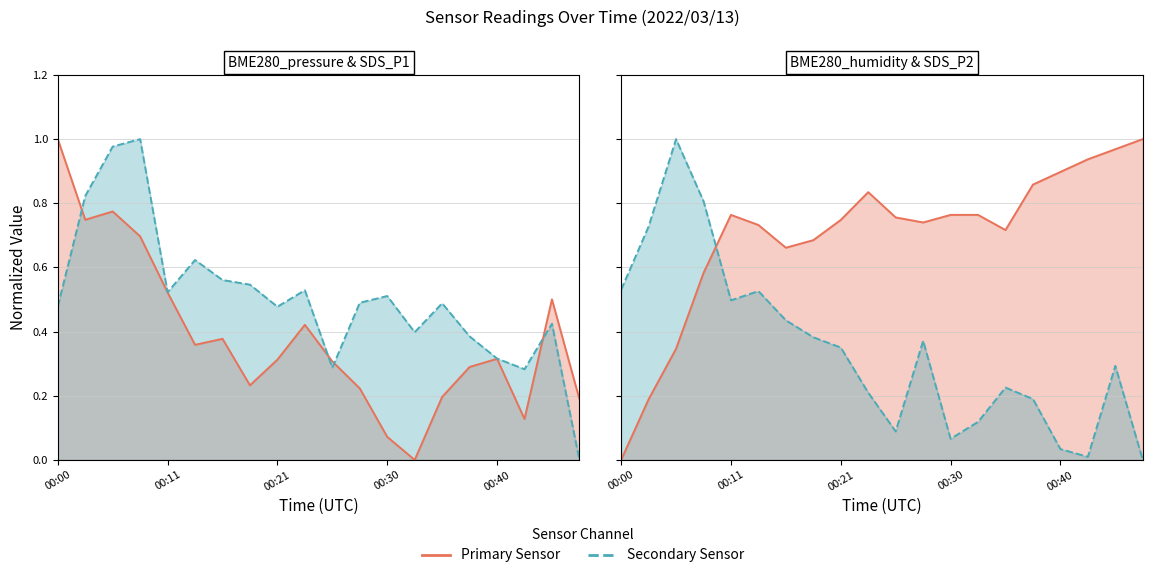

What position from the right is 9?

11